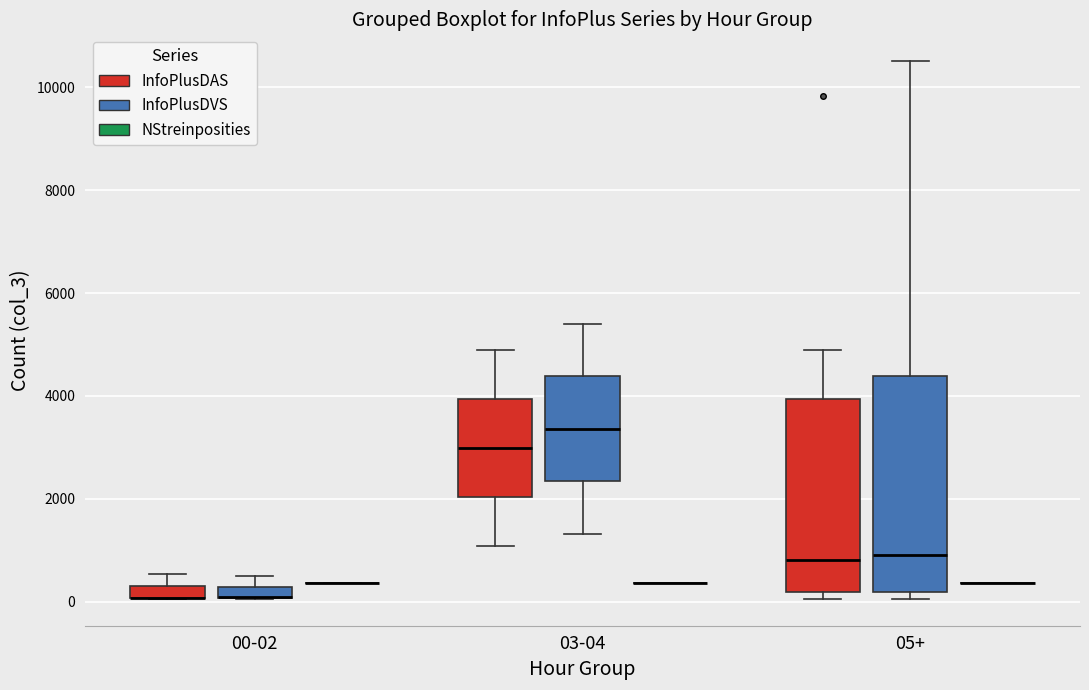

Which box is the tallest, from its lower edge to its upper edge?

05+ (InfoPlusDVS)